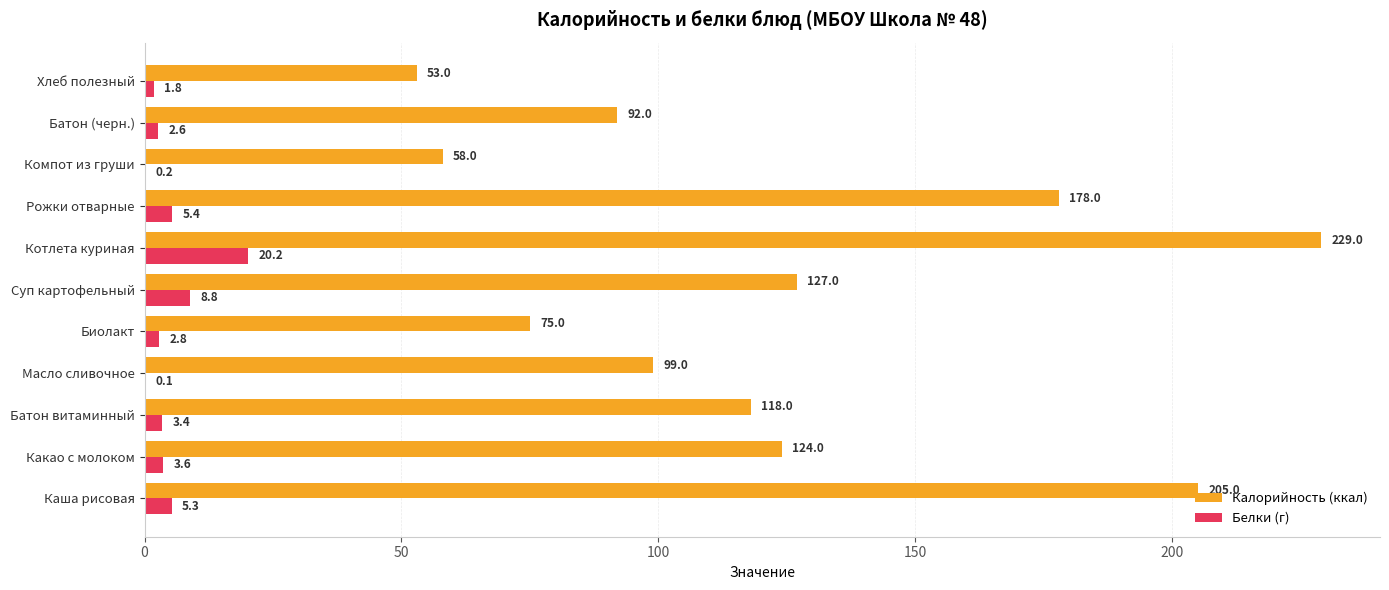

What is the approximate value of Калорийность (ккал) at Каша рисовая?

205.0